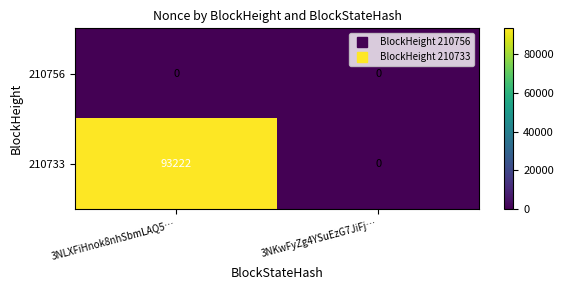

Is it true that 210733 equals 93222 at 3NLXFiHnok8nhSbmLAQ5…?

True